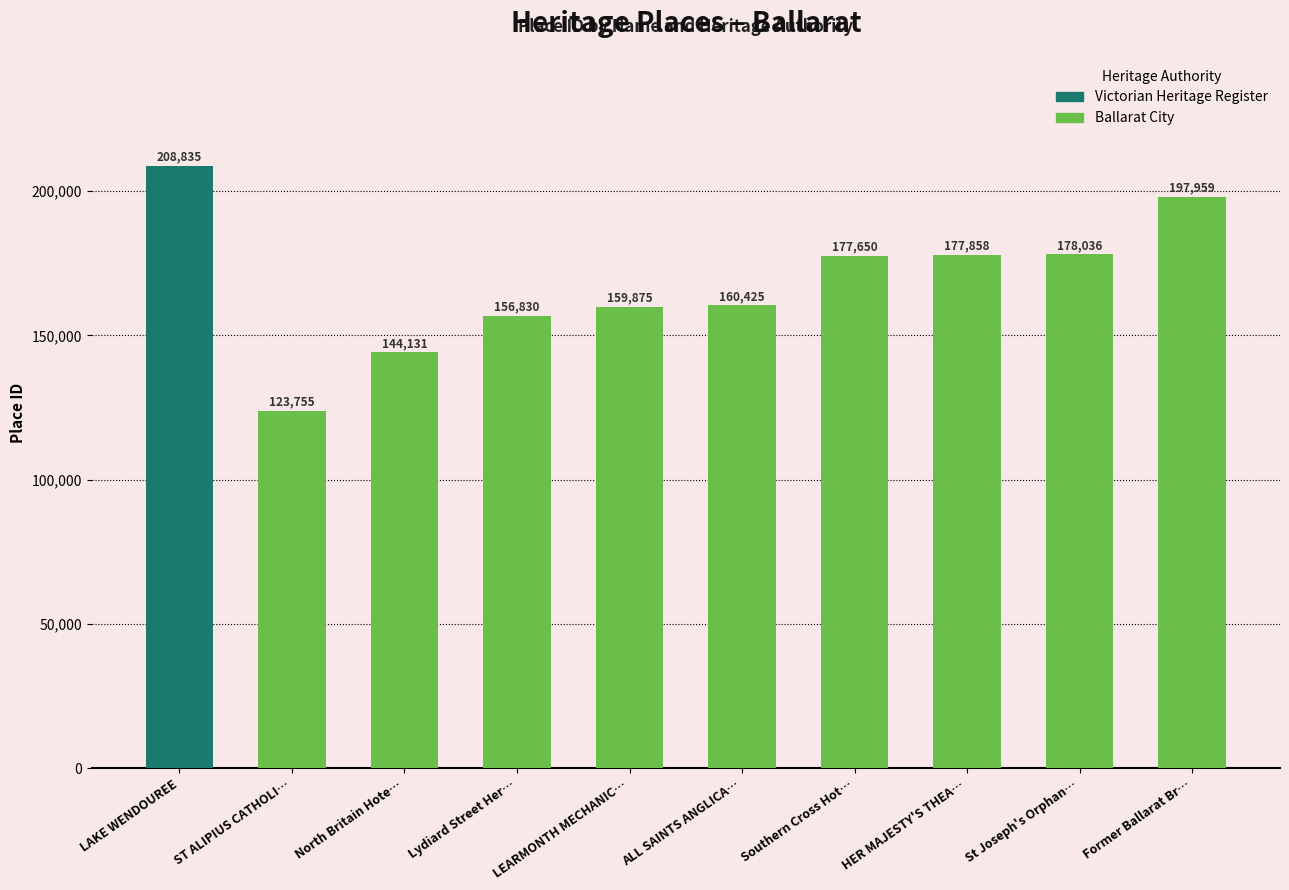

What is the label of the 10th bar from the right?

LAKE WENDOUREE